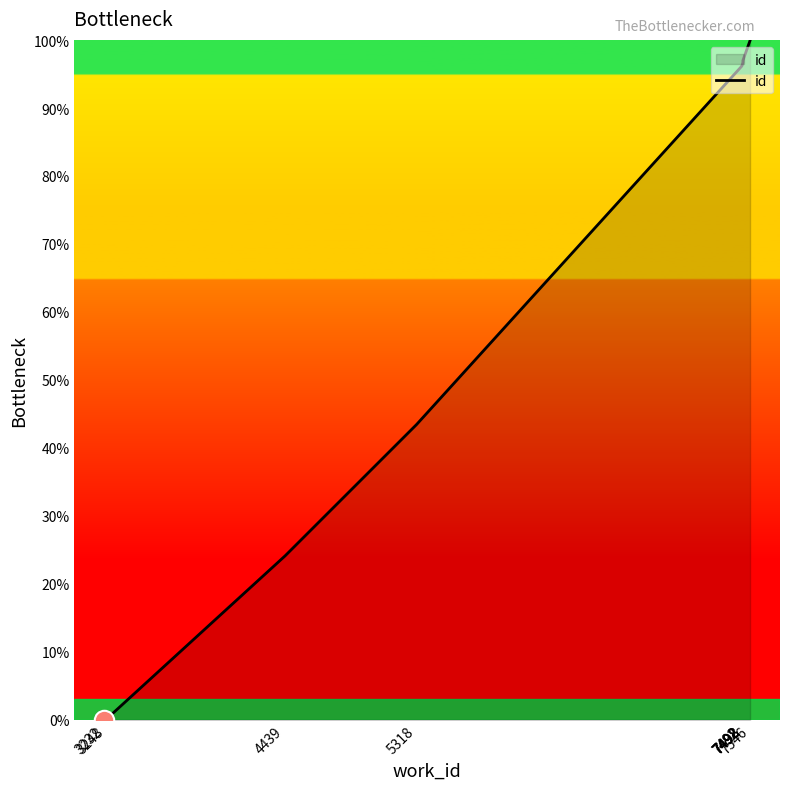

At which label is the value closest to 50?

5318